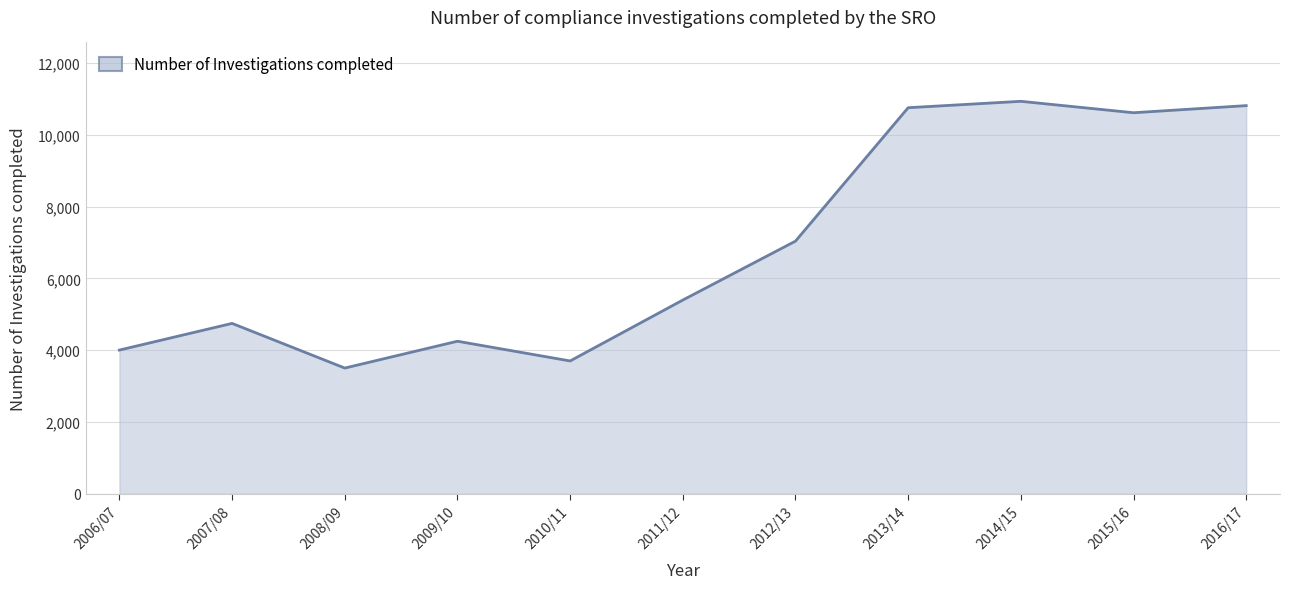

What is the change in value from 2009/10 to 2010/11?

-549